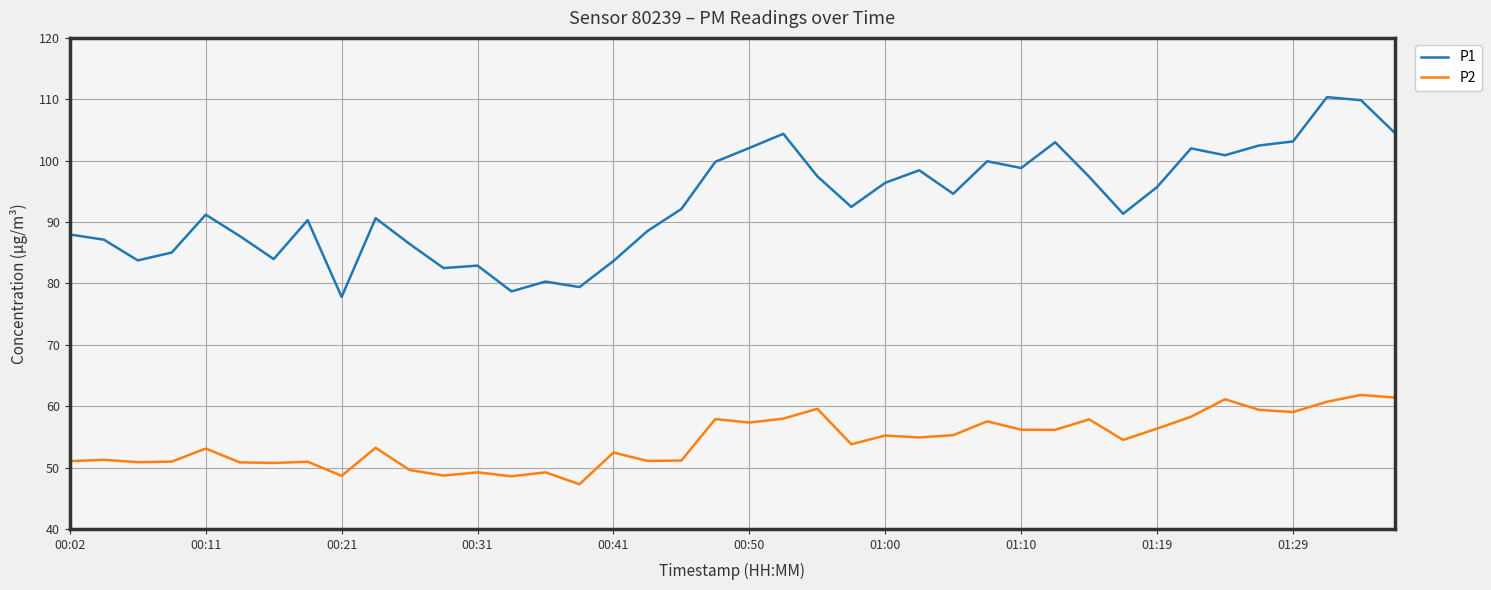

What is the lowest value of the P2 series?

47.3